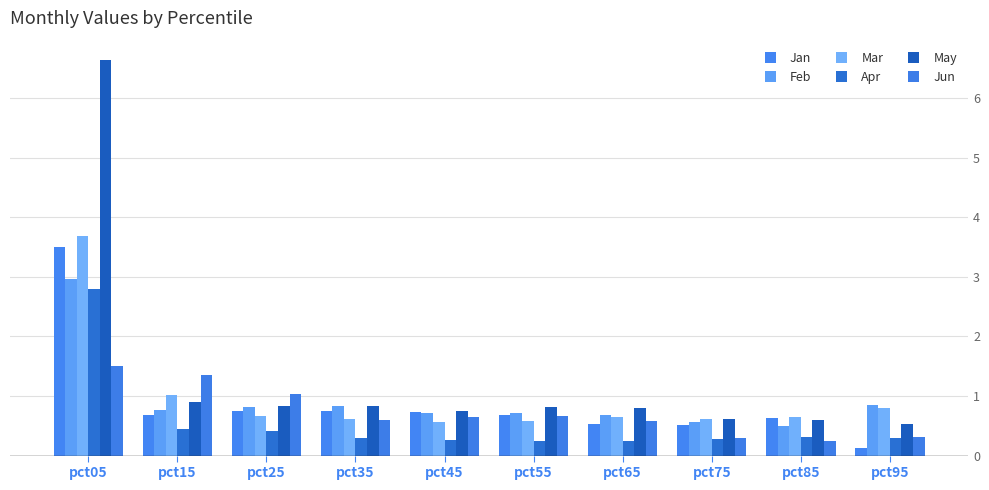

What is the sum of all May values?

13.3